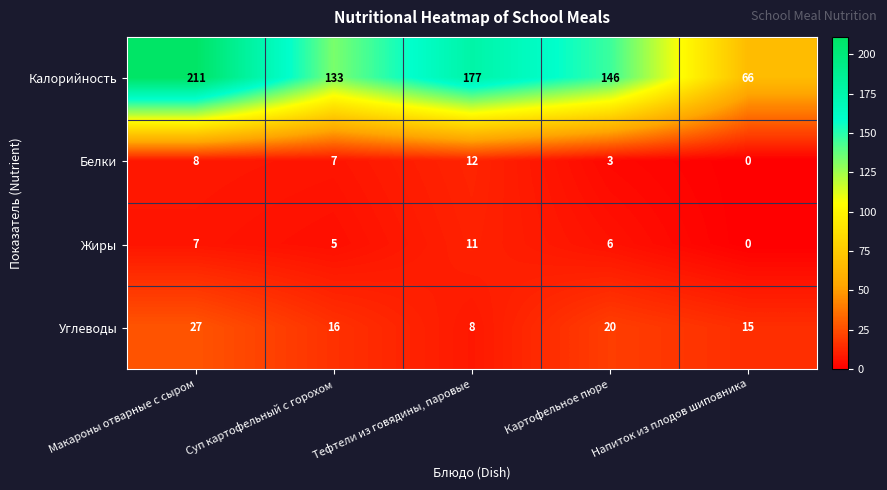

At Тефтели из говядины, паровые, list the series in order from smallest to largest.

Углеводы, Жиры, Белки, Калорийность